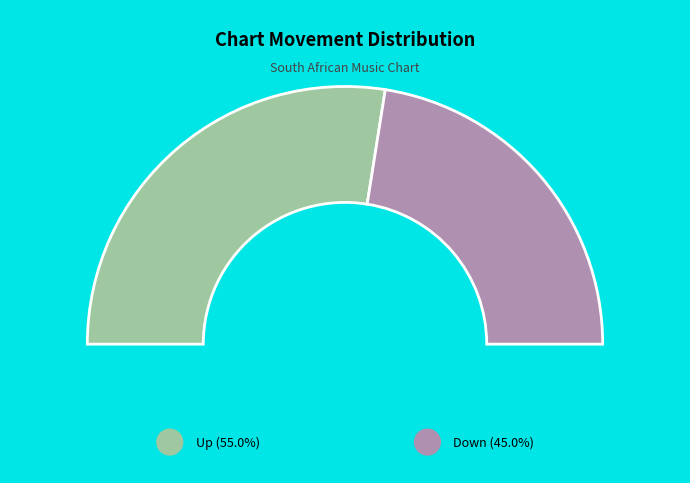

Does down account for over 50% of the chart?

No